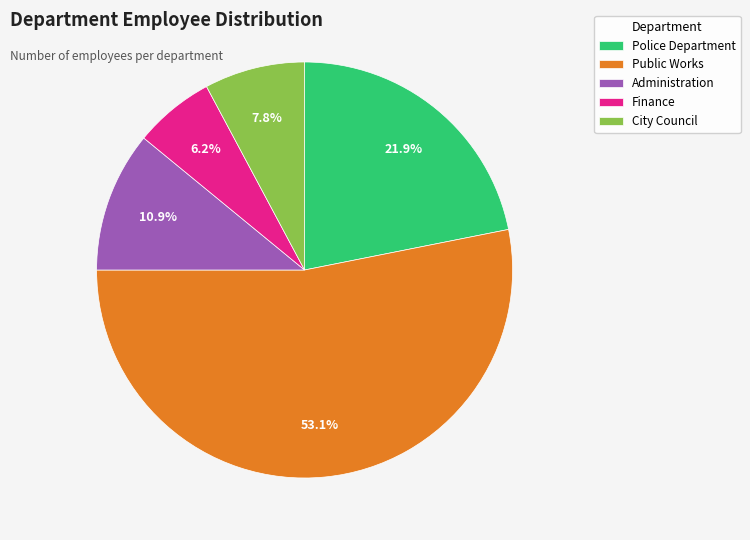

Which slice is the smallest?

Finance